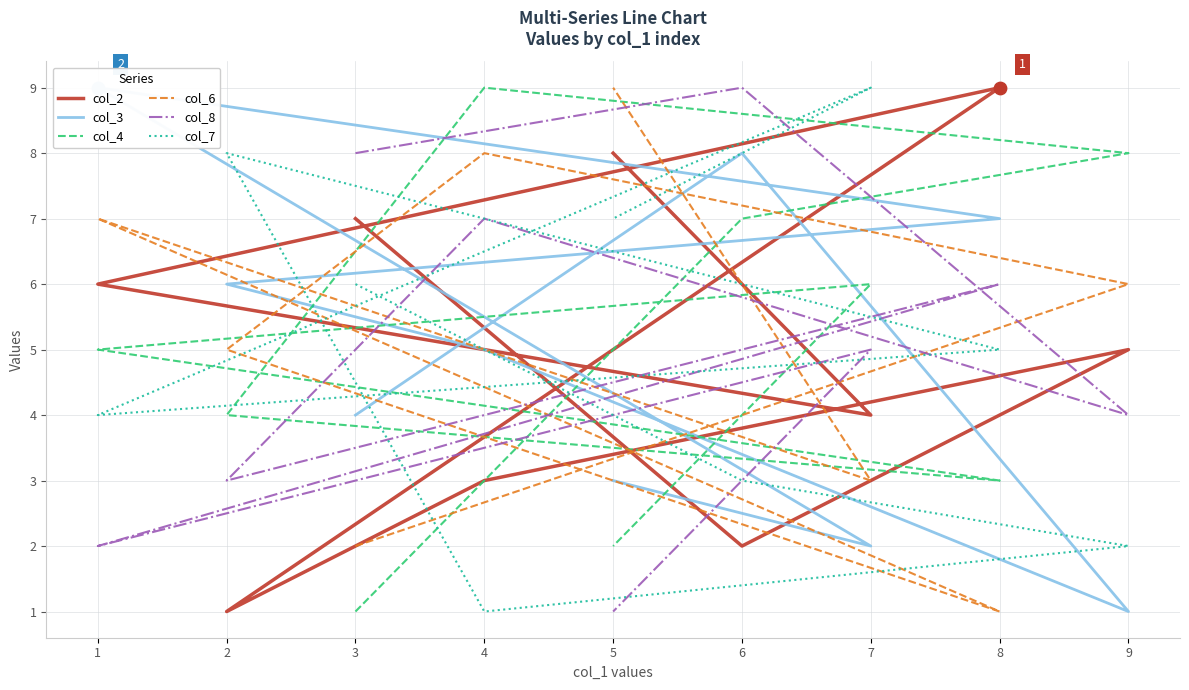

What are all the series names shown in the legend?

col_2, col_3, col_4, col_6, col_8, col_7